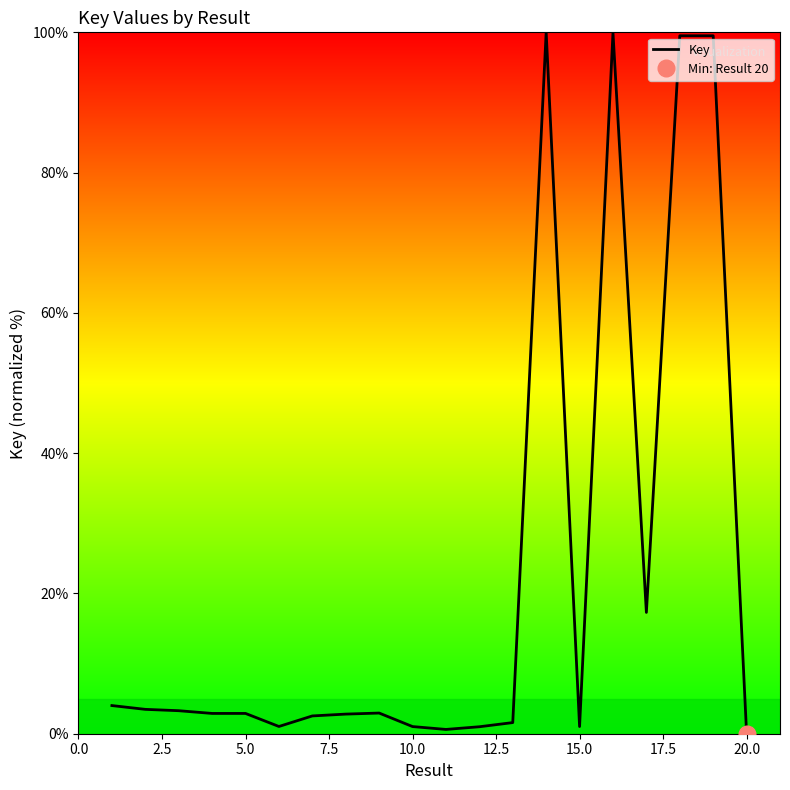

What is the maximum value for Key?

100.0